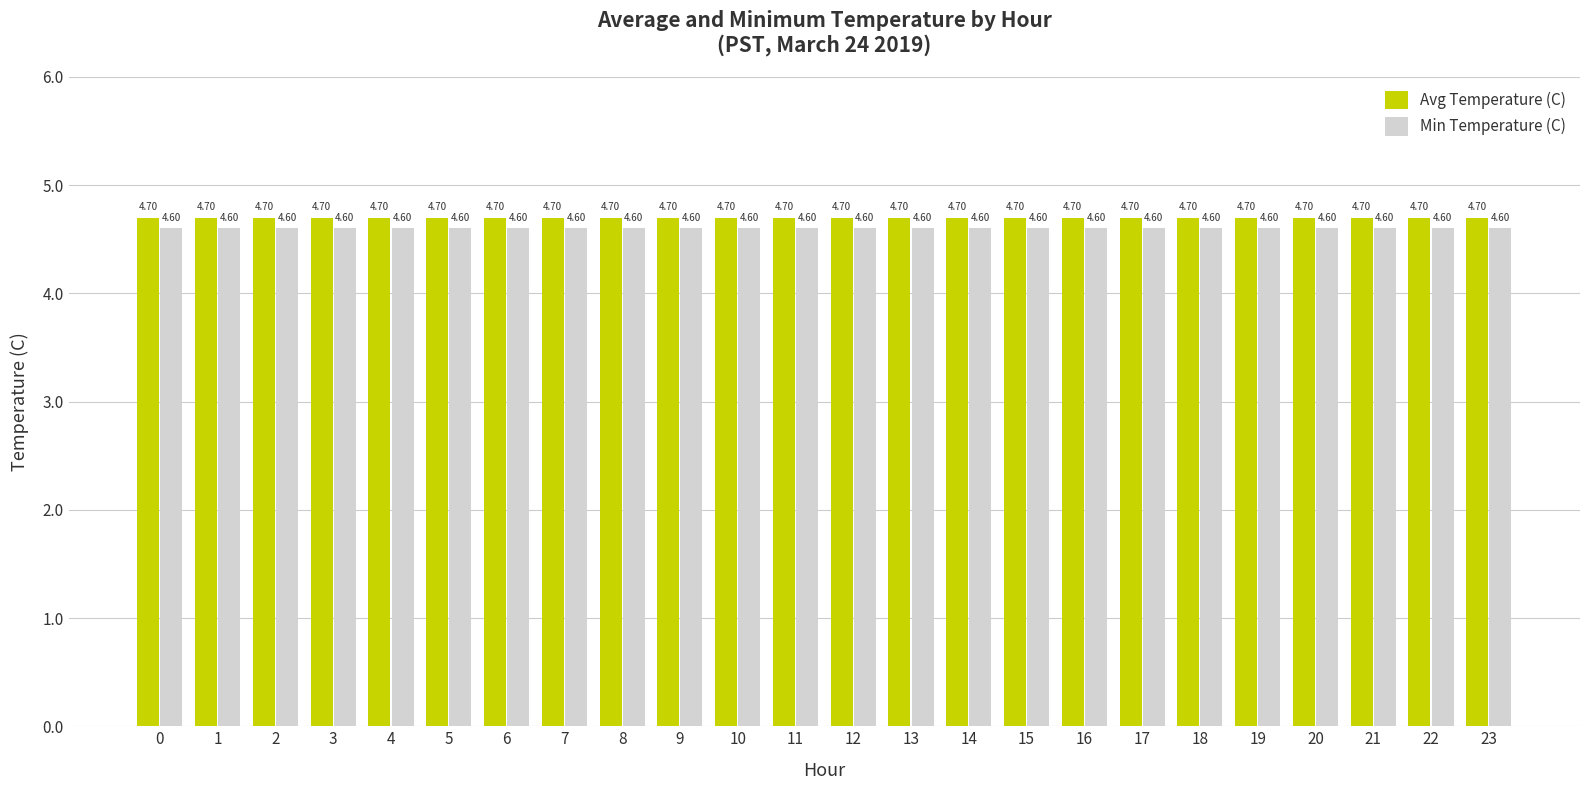

How many bars are there in each group?

2